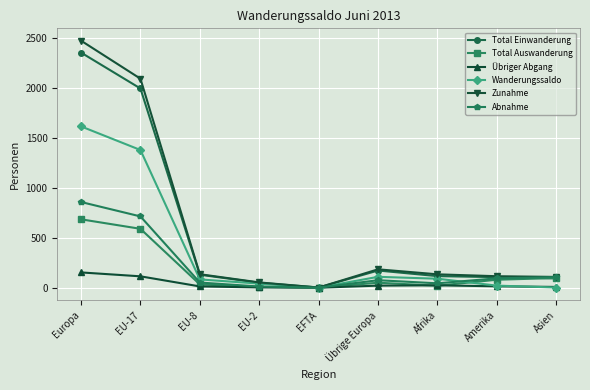

List the series in order of their peak value, highest first.

Zunahme, Total Einwanderung, Wanderungssaldo, Abnahme, Total Auswanderung, Übriger Abgang